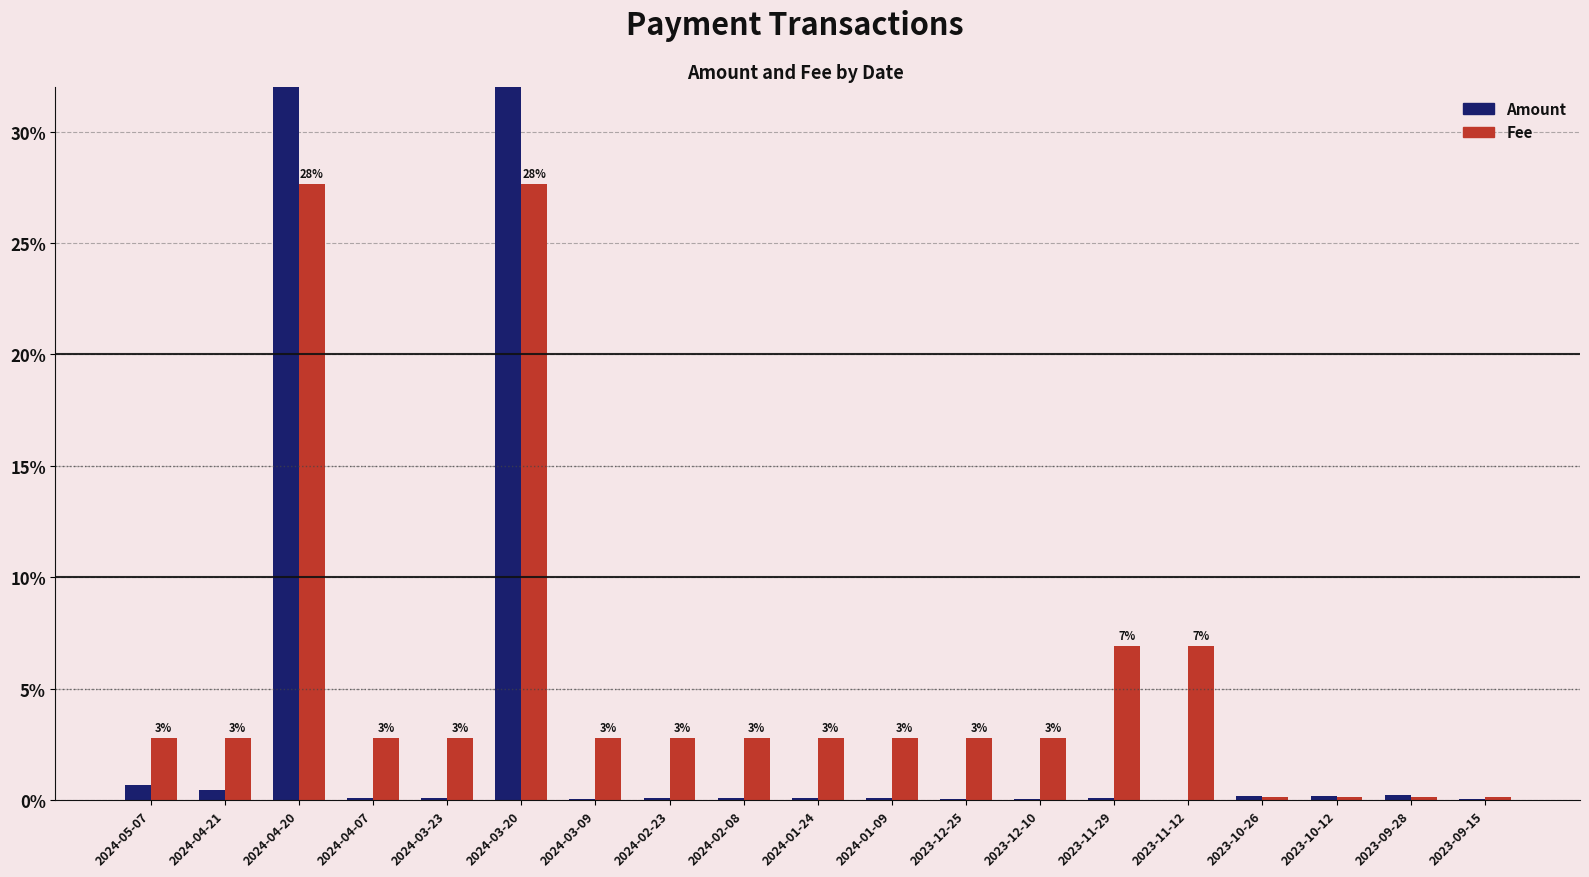

Reading left to right, extract all data points from this chart.

Amount: 2024-05-07=0.7	2024-04-21=0.5	2024-04-20=39.9	2024-04-07=0.1	2024-03-23=0.1	2024-03-20=57.7	2024-03-09=0.0	2024-02-23=0.1	2024-02-08=0.1	2024-01-24=0.1	2024-01-09=0.1	2023-12-25=0.1	2023-12-10=0.1	2023-11-29=0.1	2023-11-12=0.0	2023-10-26=0.2	2023-10-12=0.2	2023-09-28=0.2	2023-09-15=0.0
Fee: 2024-05-07=2.8	2024-04-21=2.8	2024-04-20=27.6	2024-04-07=2.8	2024-03-23=2.8	2024-03-20=27.6	2024-03-09=2.8	2024-02-23=2.8	2024-02-08=2.8	2024-01-24=2.8	2024-01-09=2.8	2023-12-25=2.8	2023-12-10=2.8	2023-11-29=6.9	2023-11-12=6.9	2023-10-26=0.1	2023-10-12=0.1	2023-09-28=0.1	2023-09-15=0.1